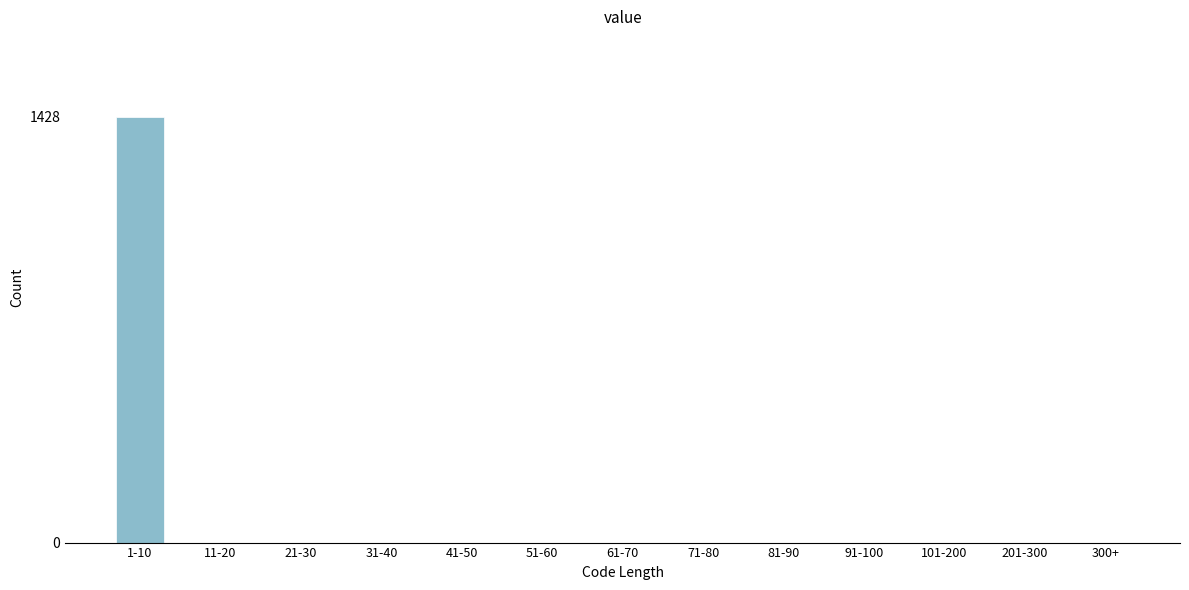

Reading left to right, list all the values displayed in this chart.

1-10=1428	11-20=0	21-30=0	31-40=0	41-50=0	51-60=0	61-70=0	71-80=0	81-90=0	91-100=0	101-200=0	201-300=0	300+=0